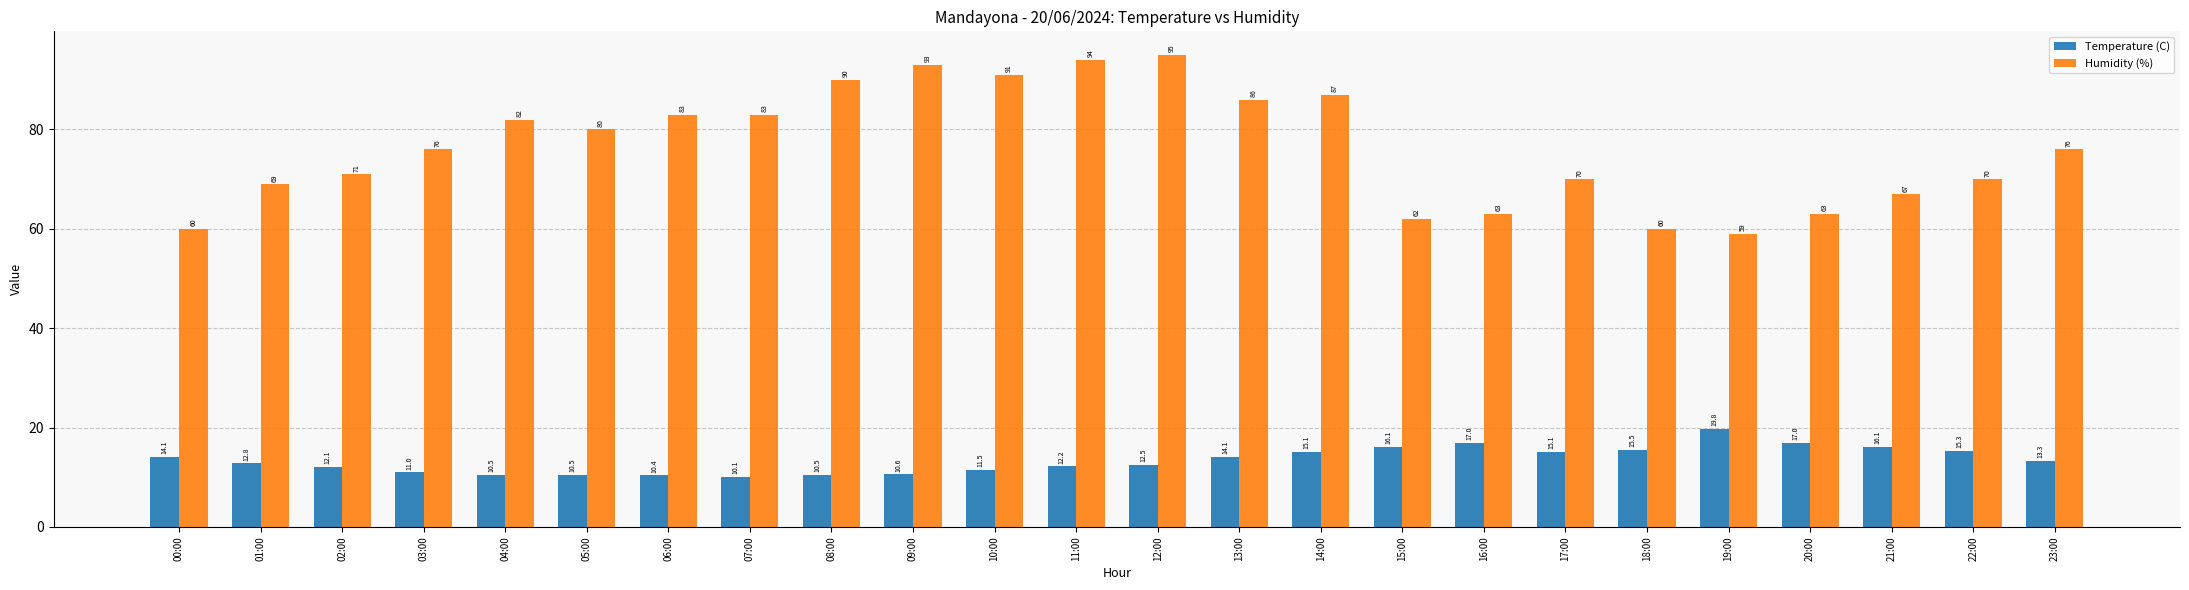

What is the highest value of the Temperature (C) series?

19.8